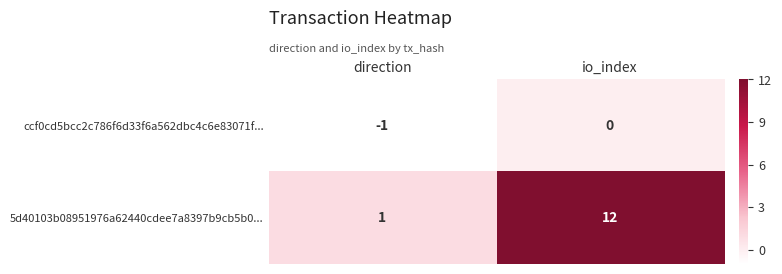

What is the spread (max minus min) of values at io_index?

12